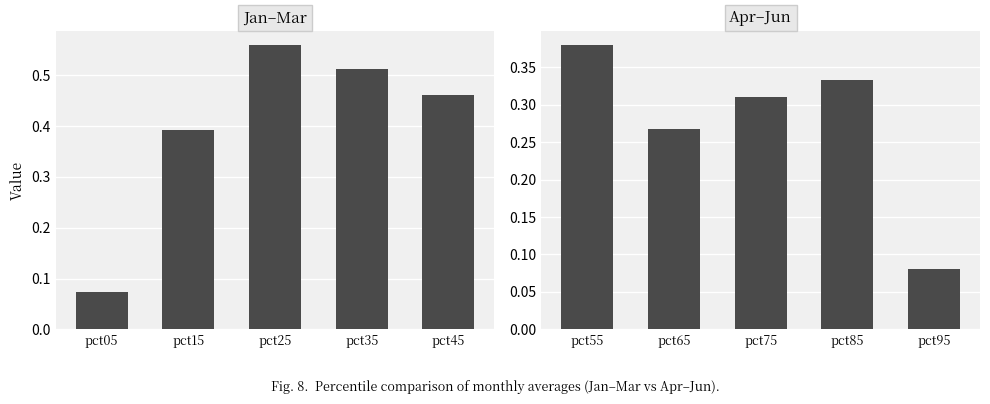

What is the sum of the Jan–Mar avg values at pct05 and pct45?

0.5